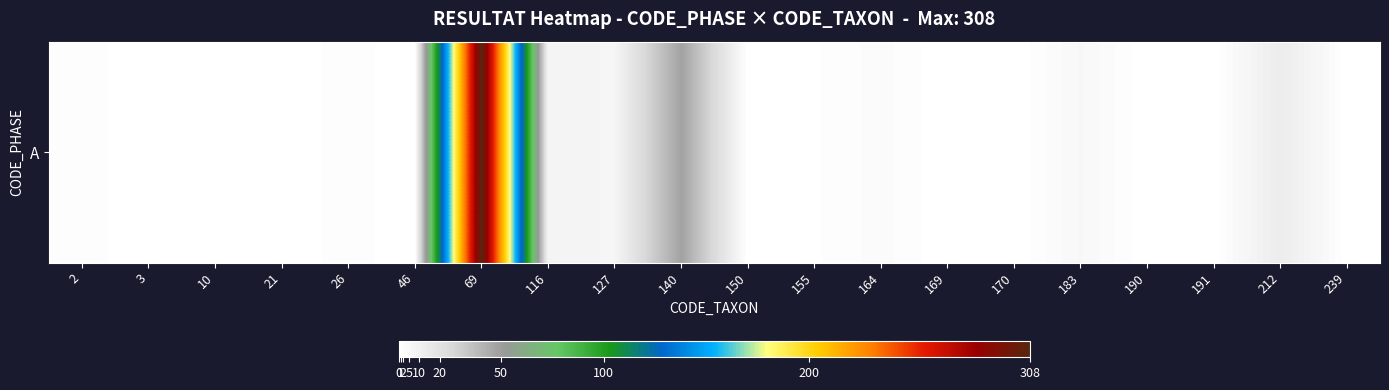

What is the sum of the values at 116 and 10?

8